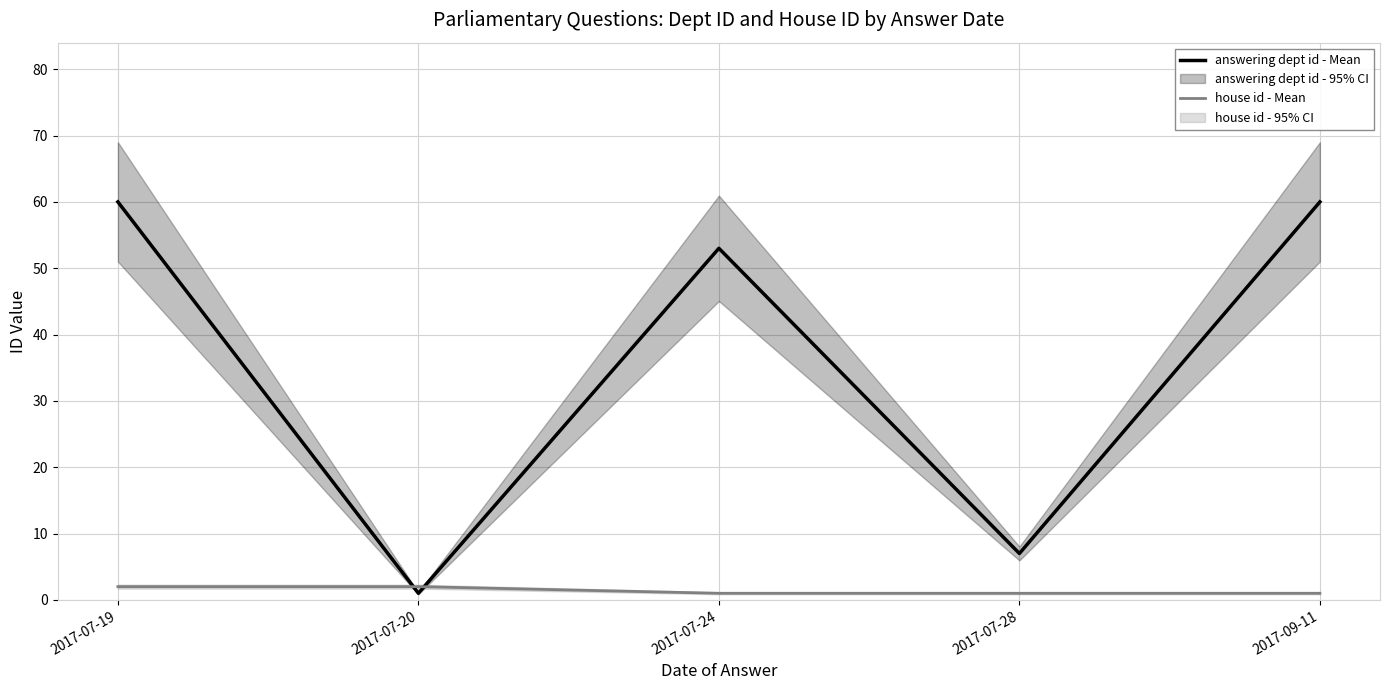

What is the total value across all series at 2017-09-11?

61